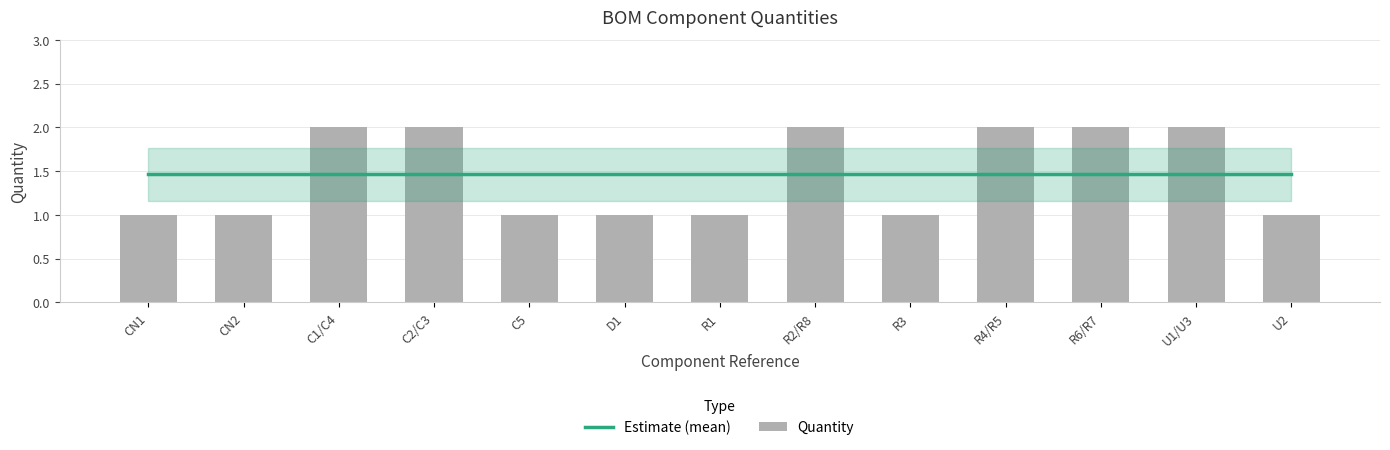

Reading right to left, transcribe all the data shown in this chart.

Estimate (mean): U2=1.5	U1/U3=1.5	R6/R7=1.5	R4/R5=1.5	R3=1.5	R2/R8=1.5	R1=1.5	D1=1.5	C5=1.5	C2/C3=1.5	C1/C4=1.5	CN2=1.5	CN1=1.5
Quantity: U2=1.0	U1/U3=2.0	R6/R7=2.0	R4/R5=2.0	R3=1.0	R2/R8=2.0	R1=1.0	D1=1.0	C5=1.0	C2/C3=2.0	C1/C4=2.0	CN2=1.0	CN1=1.0